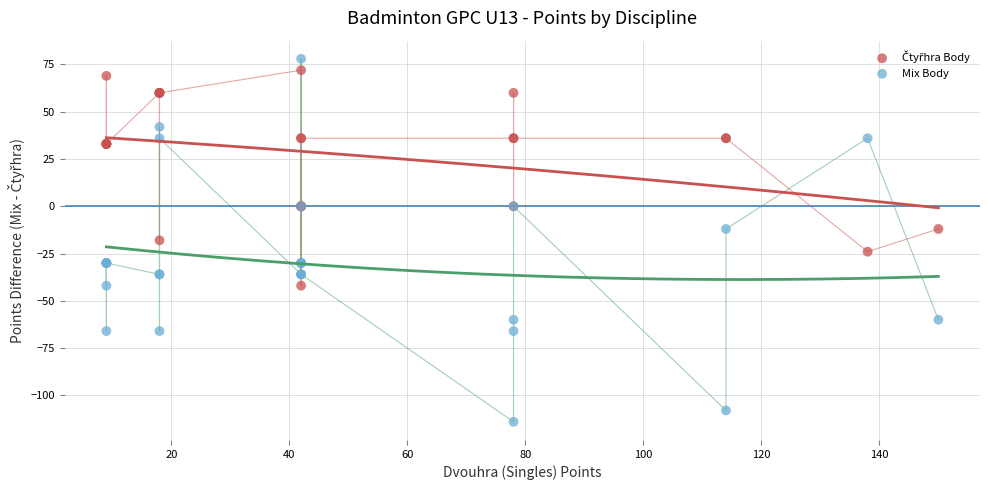

Which series contains the lowest Y value?

Mix Body